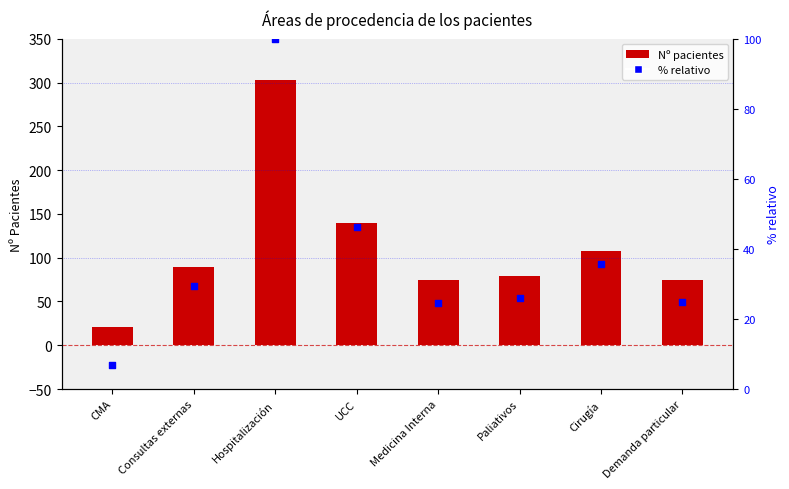

Approximately how many times larger is the value at Demanda particular compared to UCC?

0.5